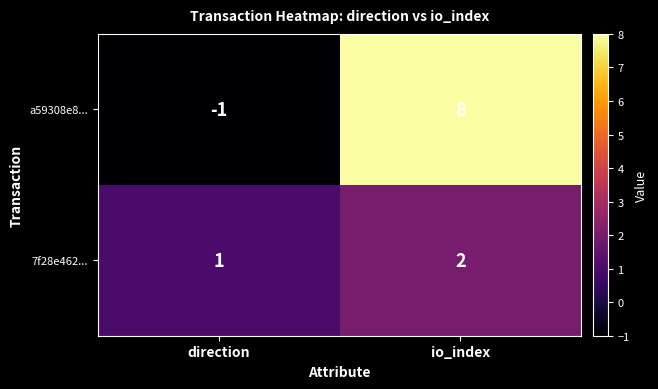

Reading left to right, extract all data points from this chart.

a59308e8...: direction=-1	io_index=8
7f28e462...: direction=1	io_index=2